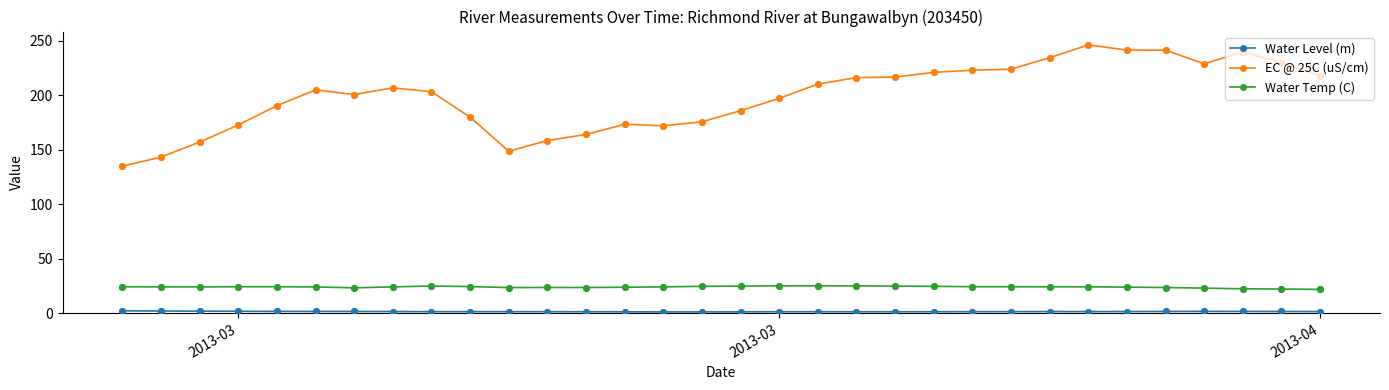

Which series has the largest total across all categories?

EC @ 25C (uS/cm)